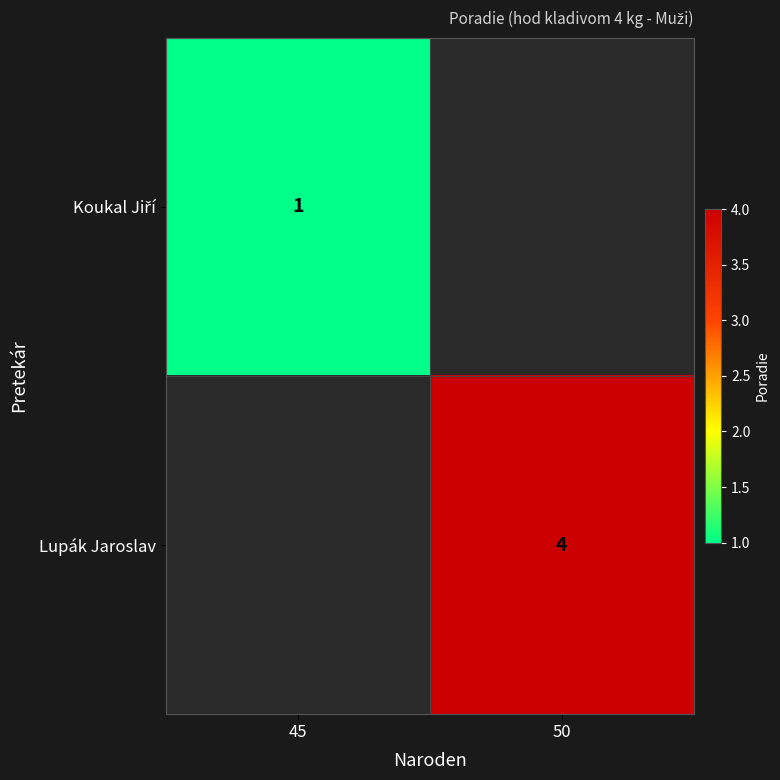

At how many categories does at least one series exceed 2?

1